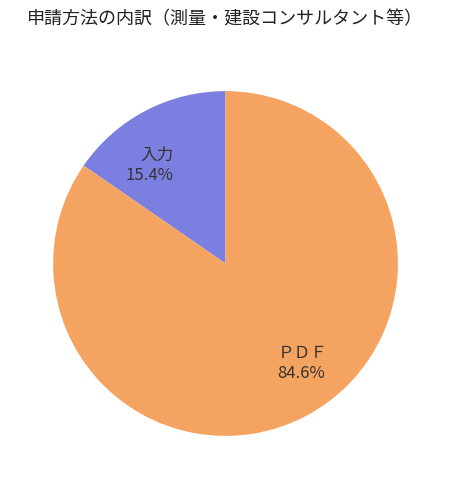

What percentage is the 入力 slice, to the nearest percent?

15%